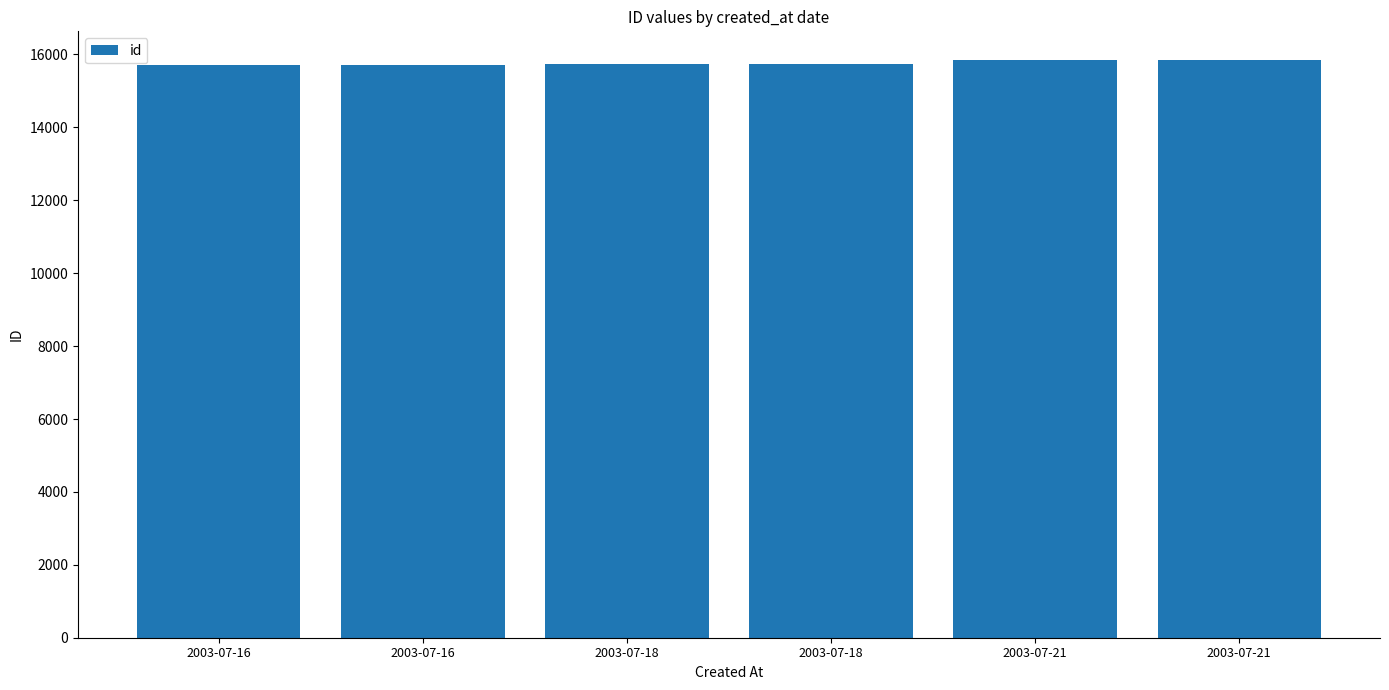

How many bars are there in total?

6